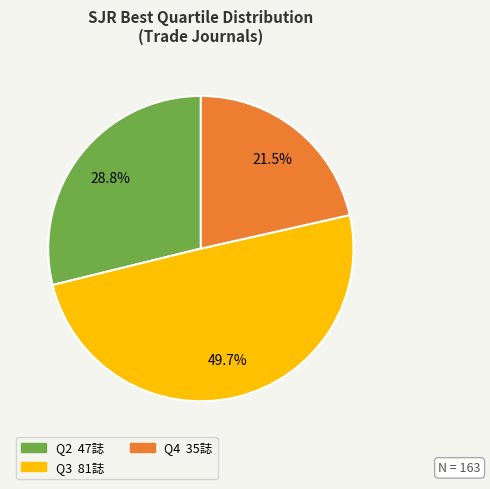

Count the number of slices in the pie.

3